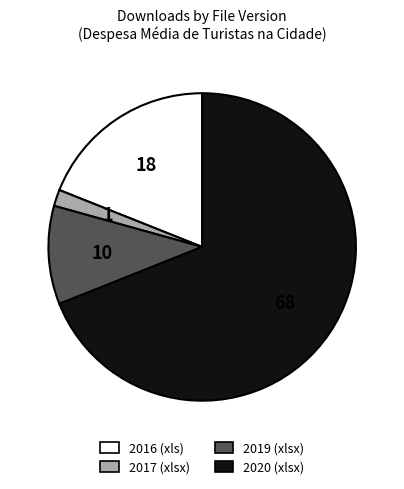

Is the sum of 2020 (xlsx) and 2017 (xlsx) greater than half?

Yes